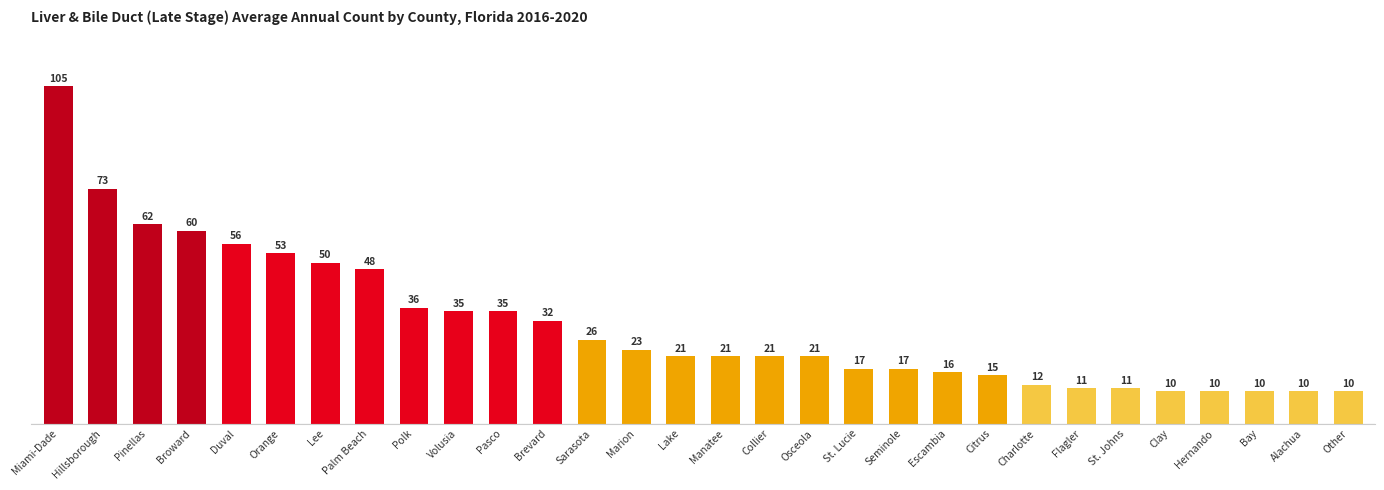

What position from the right is Lake?

16